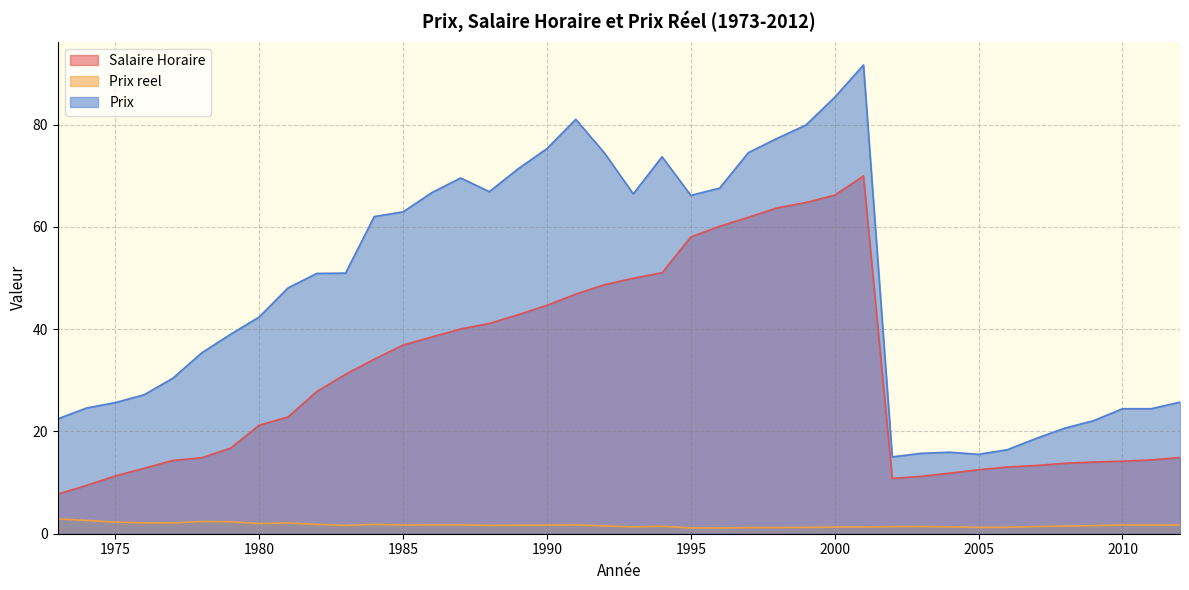

Reading left to right, extract all data points from this chart.

Prix: 22.5	24.6	25.6	27.2	30.4	35.4	39.0	42.4	48.1	50.9	51.0	62.0	62.9	66.7	69.5	66.9	71.4	75.3	81.0	74.4	66.4	73.7	66.2	67.6	74.5	77.3	79.9	85.3	91.6	15.0	15.7	15.9	15.5	16.4	18.6	20.6	22.1	24.4	24.4	25.7
Salaire Horaire: 7.7	9.4	11.3	12.8	14.3	14.8	16.7	21.2	22.8	27.8	31.2	34.1	36.9	38.5	40.0	41.1	42.8	44.7	46.8	48.7	49.9	51.0	58.0	60.1	61.9	63.7	64.8	66.2	70.0	10.8	11.2	11.8	12.5	13.0	13.3	13.8	14.0	14.2	14.4	14.9
Prix reel: 2.9	2.6	2.3	2.1	2.1	2.4	2.3	2.0	2.1	1.8	1.6	1.8	1.7	1.7	1.7	1.6	1.7	1.7	1.7	1.5	1.3	1.4	1.1	1.1	1.2	1.2	1.2	1.3	1.3	1.4	1.4	1.3	1.2	1.3	1.4	1.5	1.6	1.7	1.7	1.7